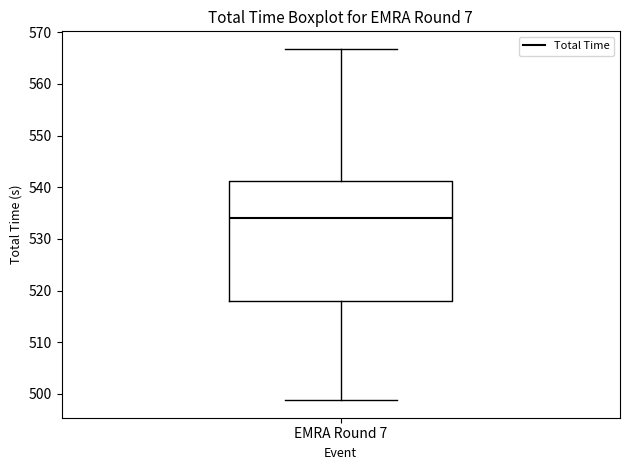

Read this box plot against the y-axis: the position of the median line, the range covered by the box, and the ends of both whiskers. The values are not printed on the chart, so give them approximately, as read against the axis.

median 534, box 518 to 541, whiskers 499 to 567